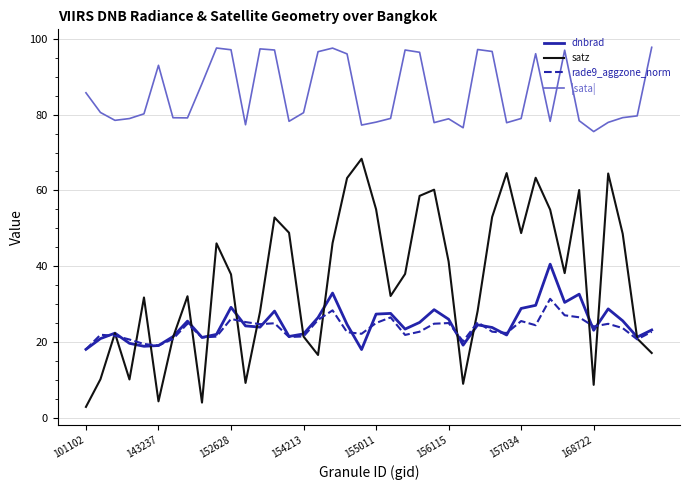

Which series has the largest total across all categories?

|sata|